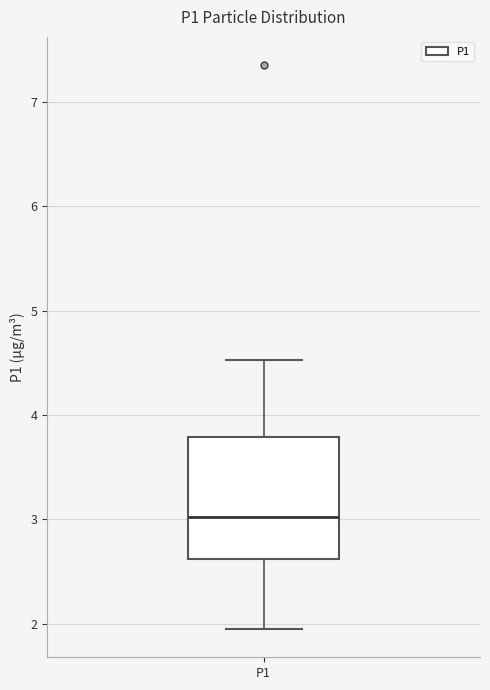

Transcribe this box plot: give where the median line is, the range the box spans, and where the two whiskers end, as read against the y-axis. The values are not printed on the chart, so give them approximately, as read against the axis.

median 3.0, box 2.6 to 3.8, whiskers 2.0 to 4.5